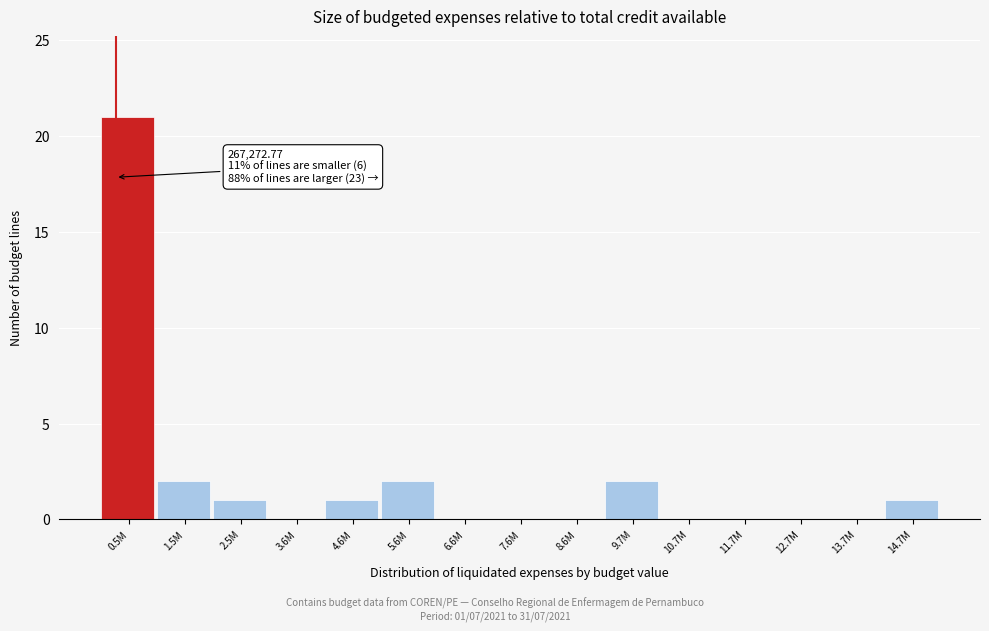

Reading left to right, transcribe all the data shown in this chart.

0.5M=21	1.5M=2	2.5M=1	3.6M=0	4.6M=1	5.6M=2	6.6M=0	7.6M=0	8.6M=0	9.7M=2	10.7M=0	11.7M=0	12.7M=0	13.7M=0	14.7M=1